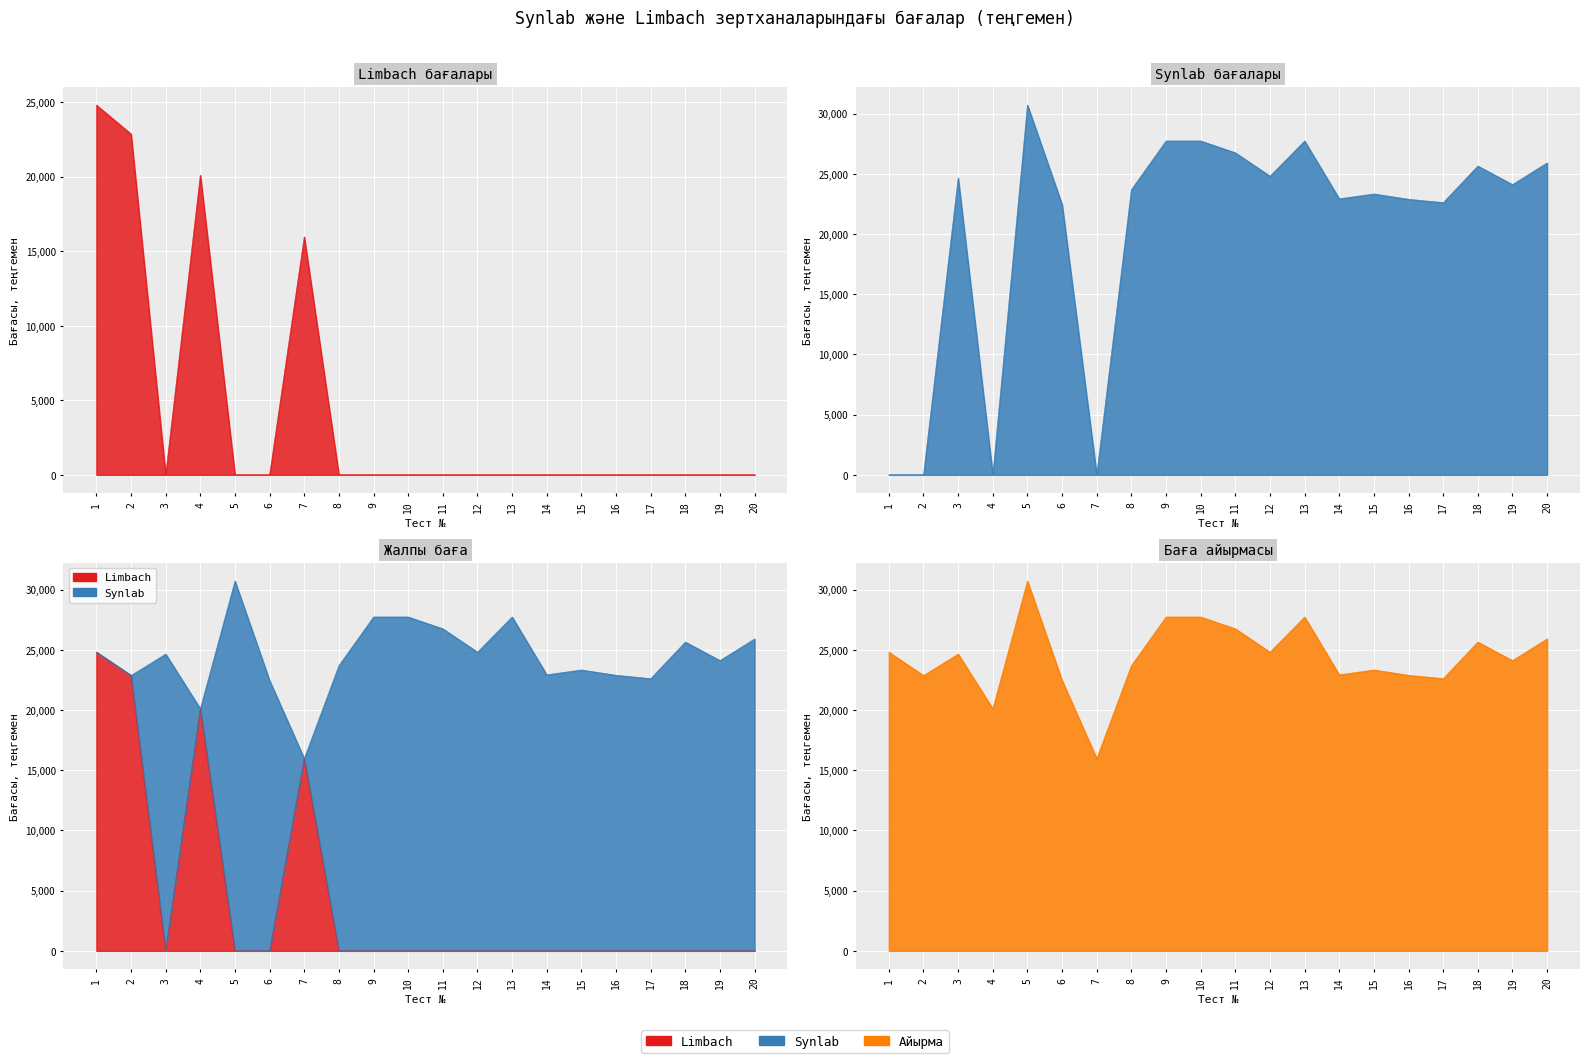

Which label corresponds to the largest value in the chart?

5